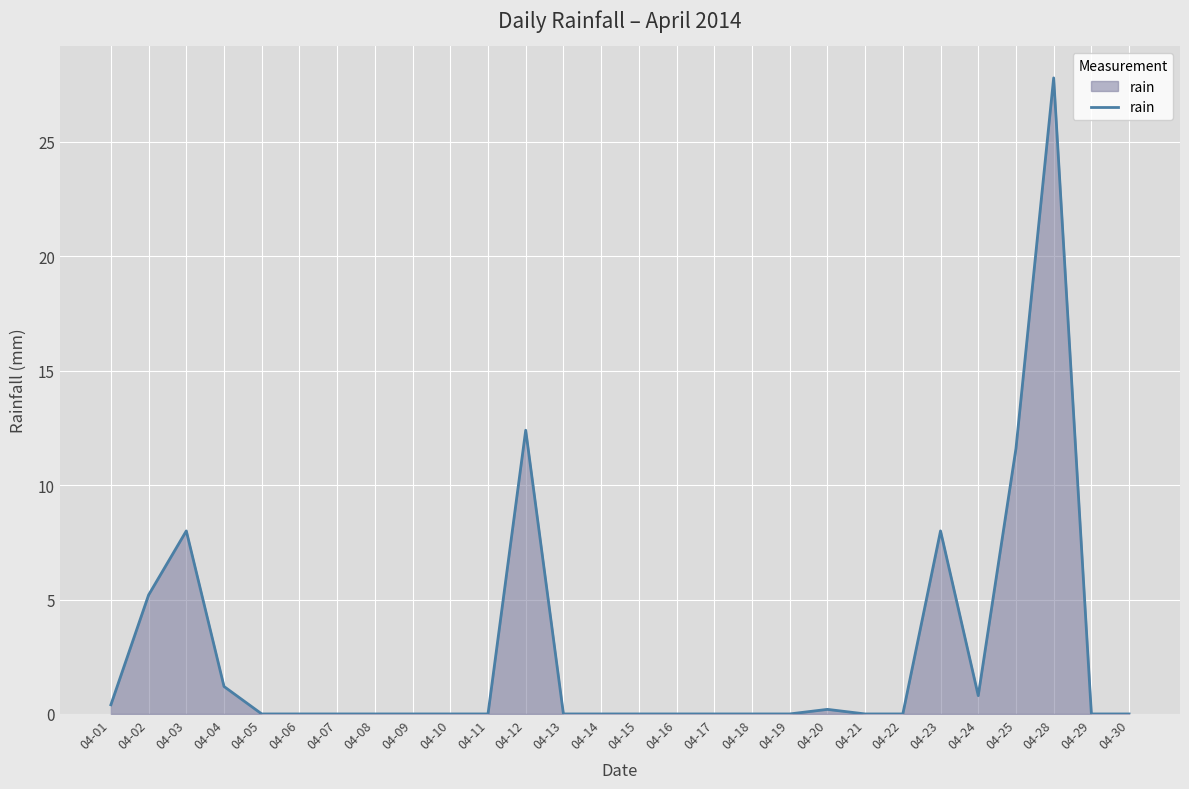

What is the sum of all values?

75.6